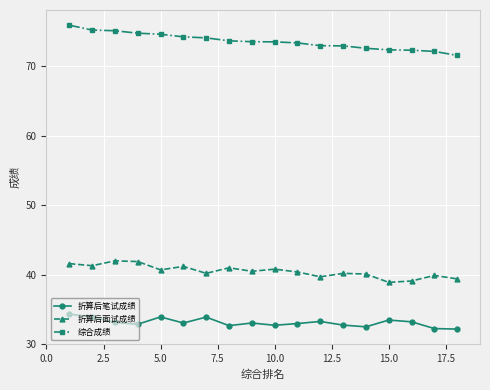

Which series has the largest range (max minus min)?

综合成绩